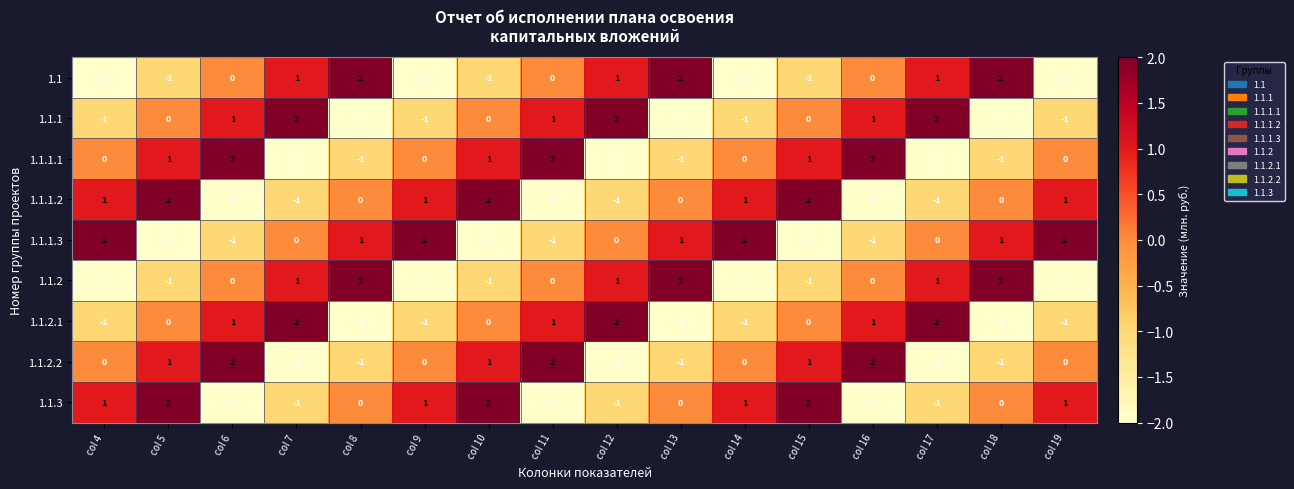

Where does the 1.1.3 series first go above 0?

col 4